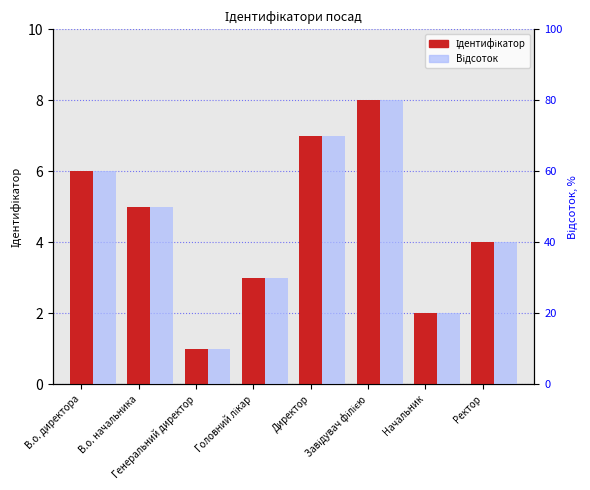

At which label does Відсоток reach its peak?

Завідувач філією